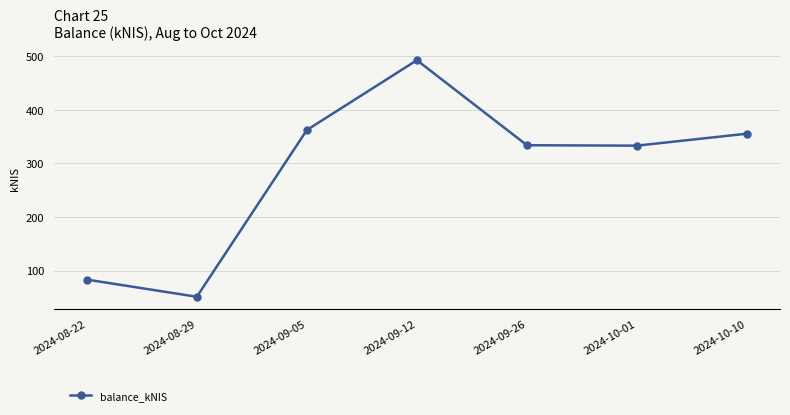

What is the difference between the maximum and minimum values?

441.8